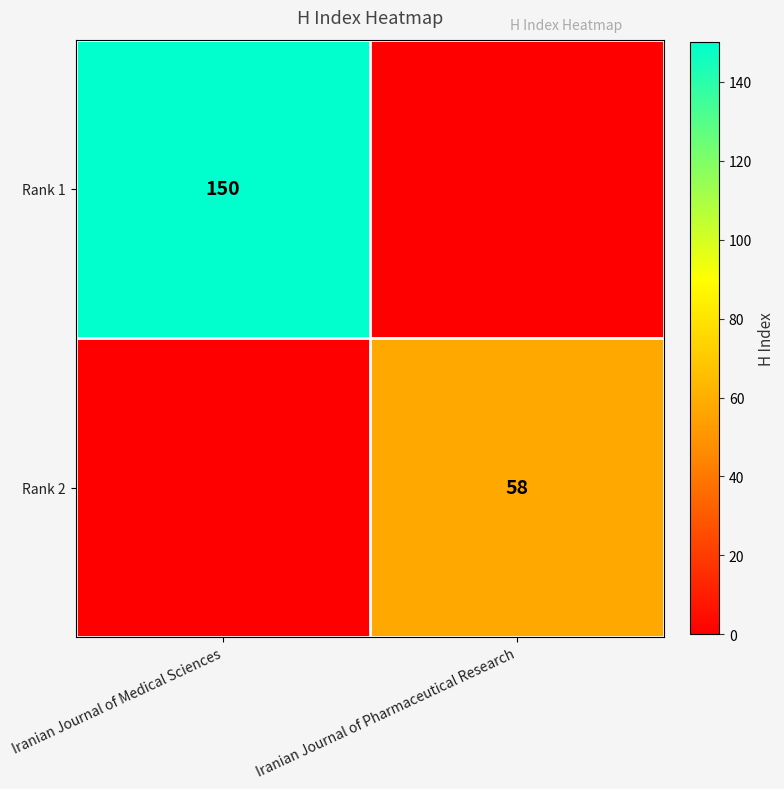

What is the total value across all series at Iranian Journal of Pharmaceutical Research?

58